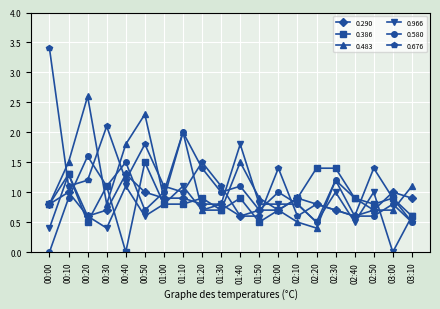

Is the value of 0.290 at 02:10 greater than the value of 0.386 at 02:20?

No